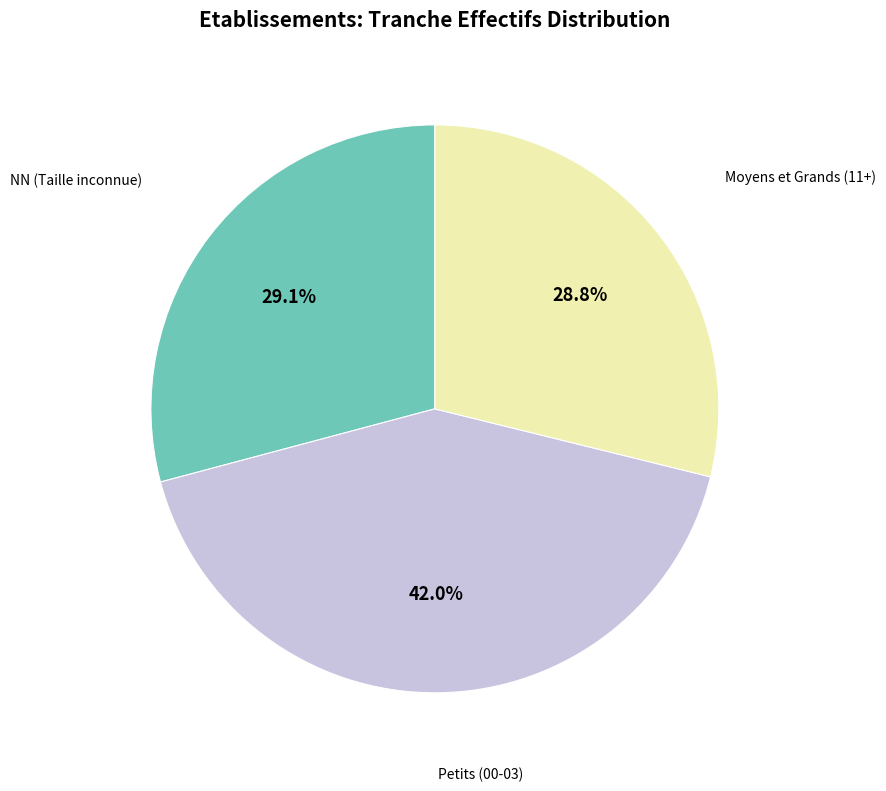

Does any single category account for the majority?

No